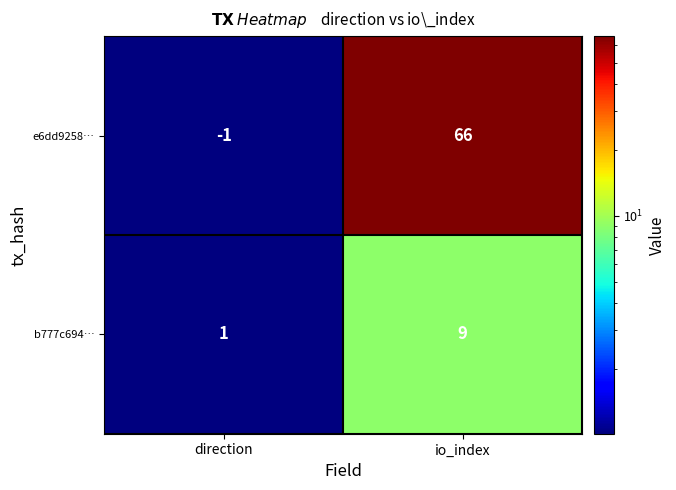

Which series changed the most between direction and io_index?

e6dd9258…